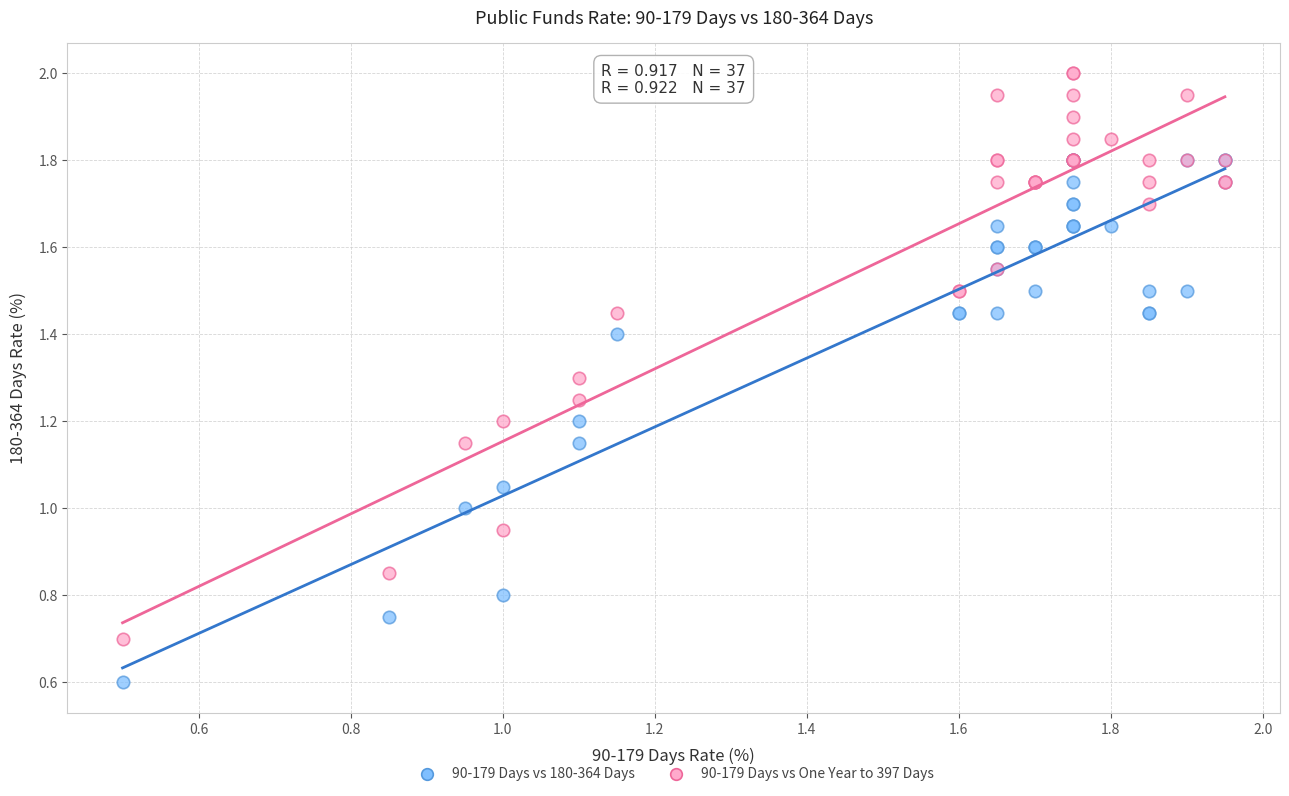

Which series reaches the minimum Y coordinate?

90-179 Days vs 180-364 Days